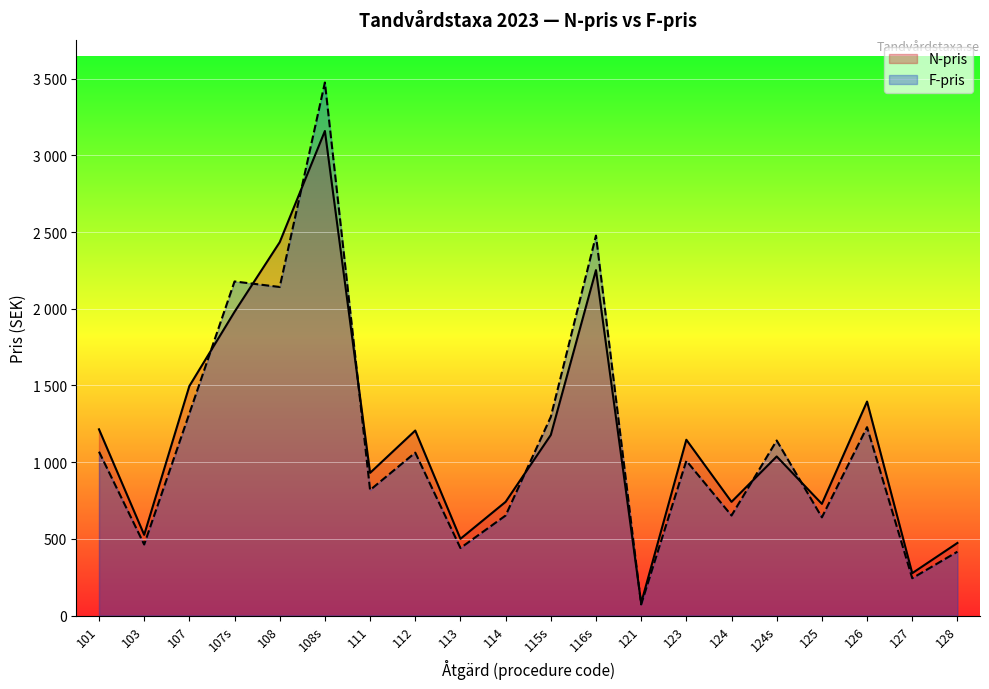

What is the value of the N-pris point at the 17th from the left?

728